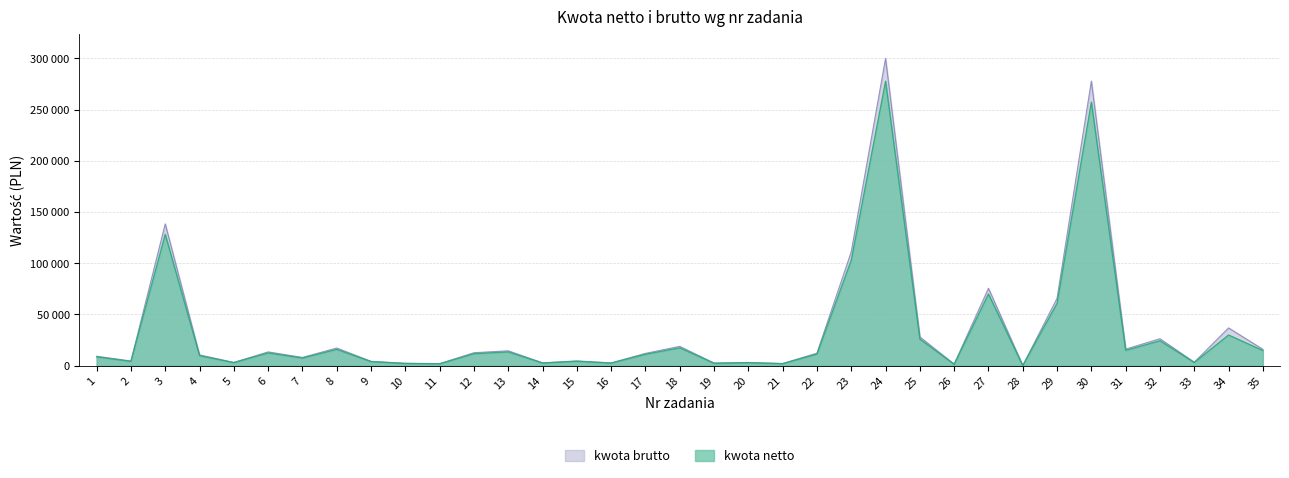

True or false: kwota netto and kwota brutto intersect in this chart.

False